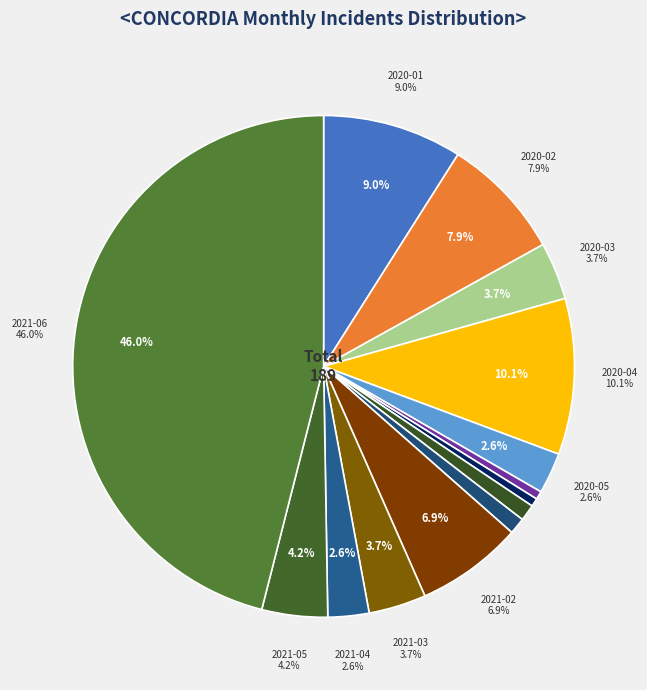

To the nearest percent, what percentage of the pie is 2021-03?

4%